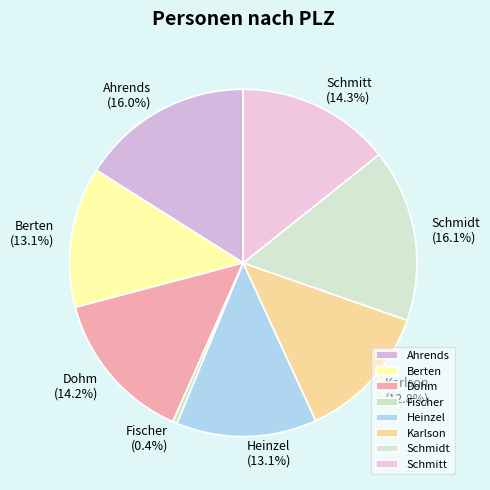

How many slices are in this pie chart?

8